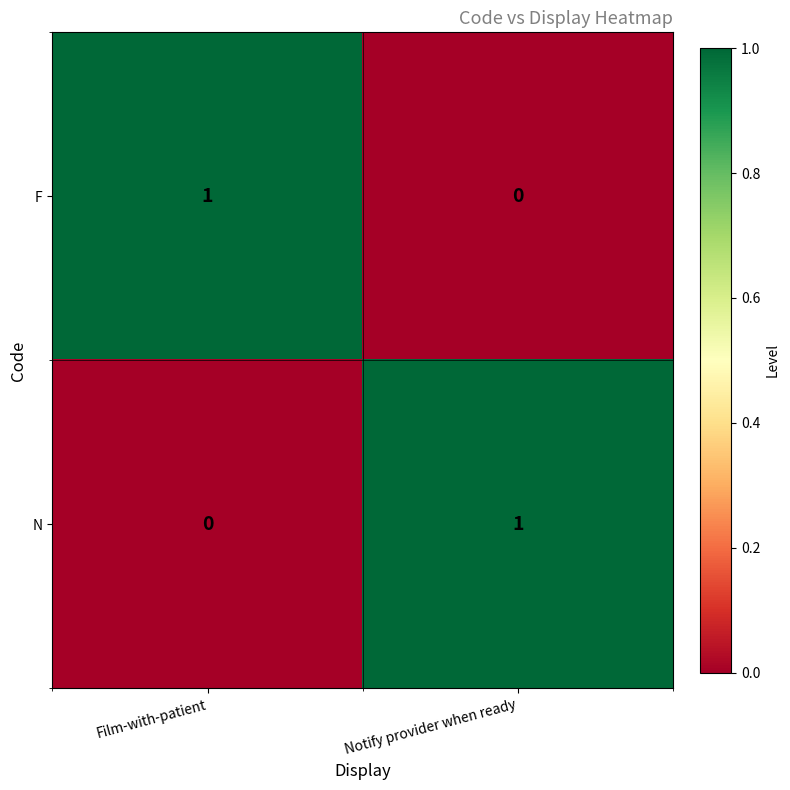

Where is F nearest to the value 0?

Notify provider when ready